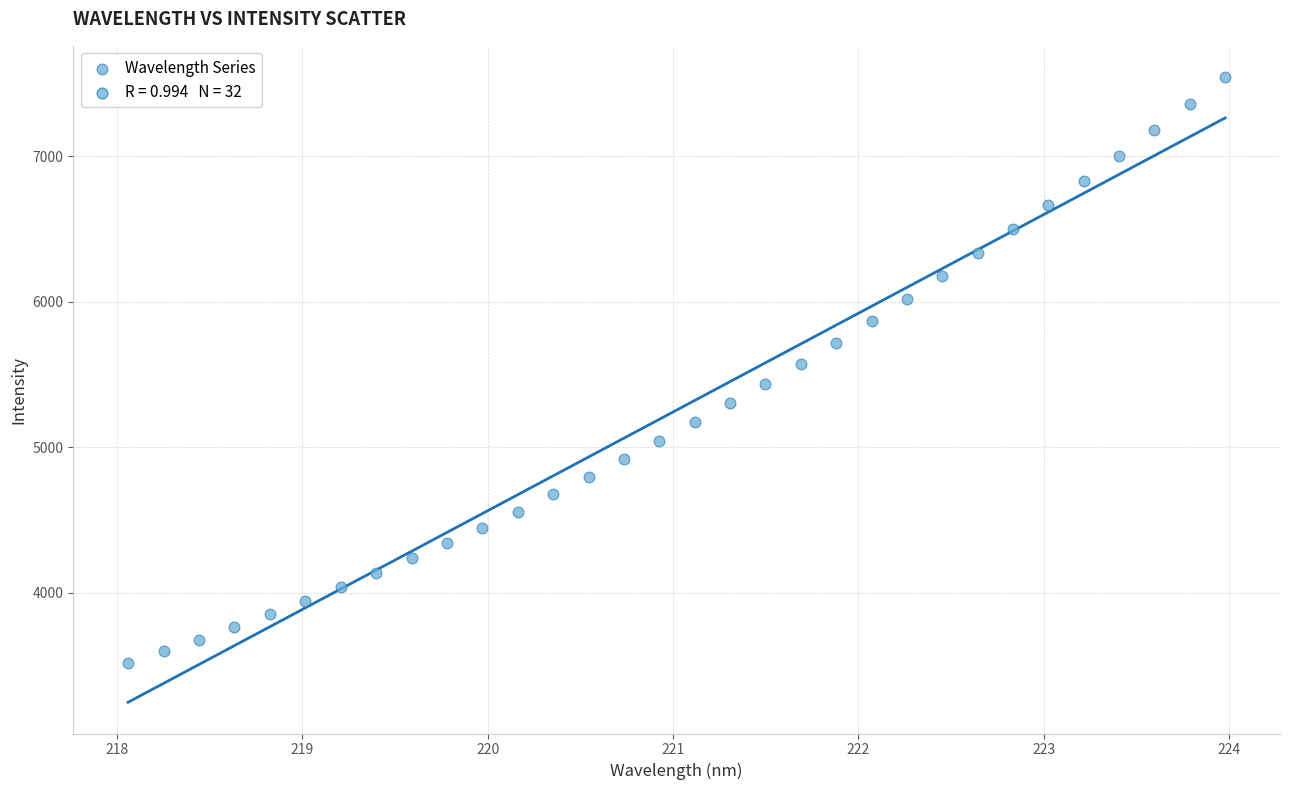

What is the range of Y values (max minus min)?

4025.7